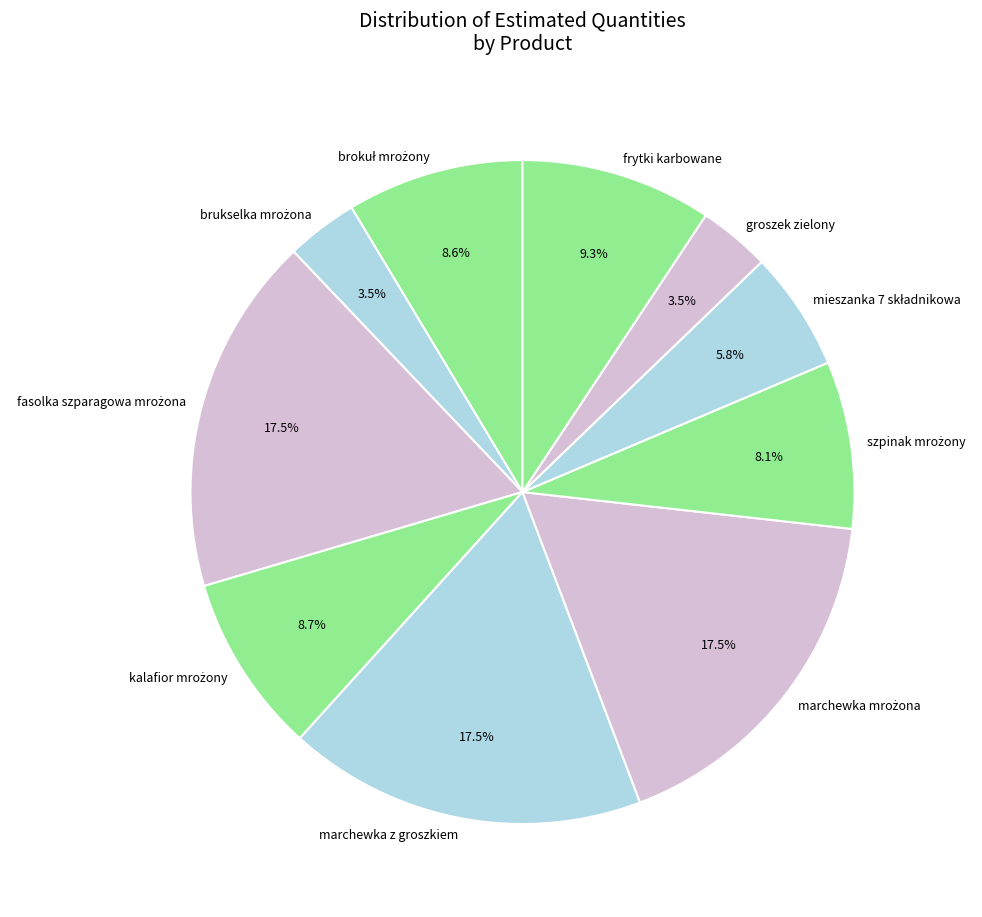

Does any single category account for the majority?

No